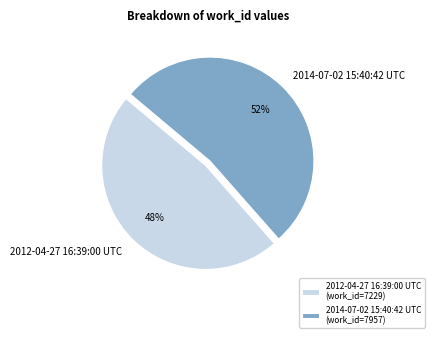

To the nearest percent, what is the combined percentage of 2014-07-02 15:40:42 UTC and 2012-04-27 16:39:00 UTC?

100%